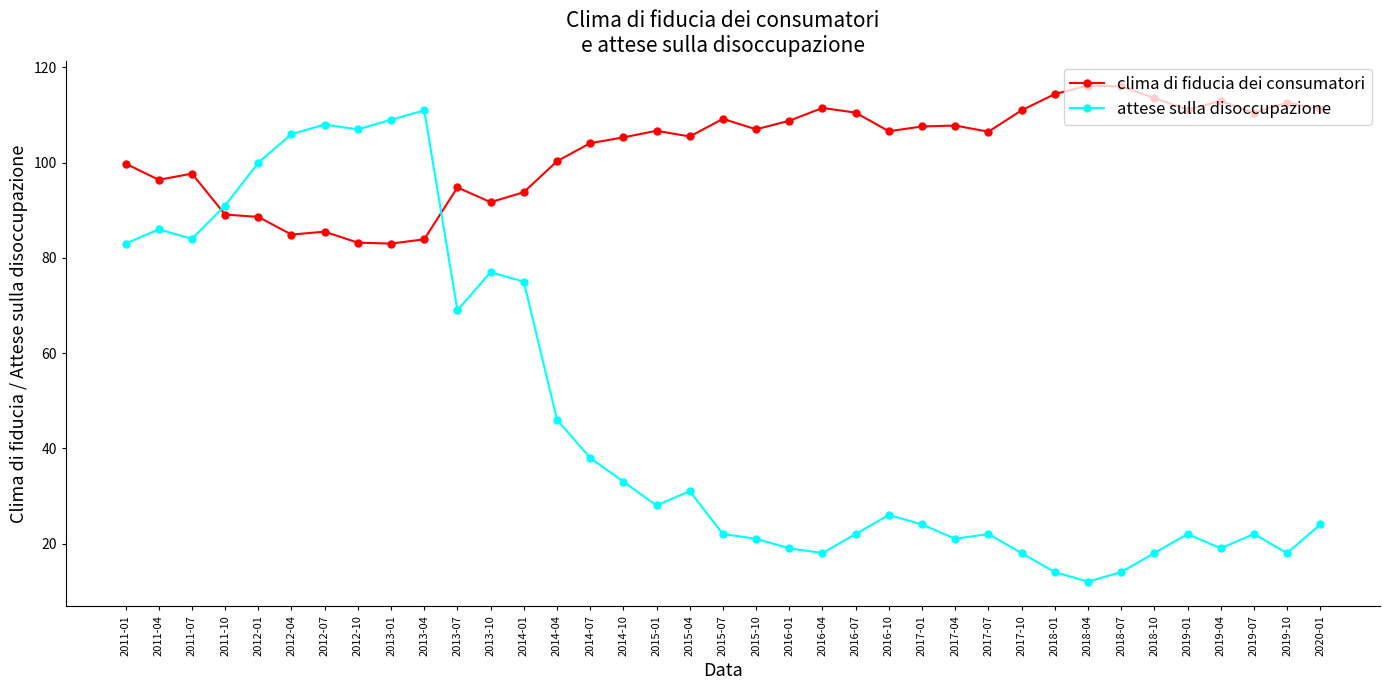

Rank the series at 2019-01 from highest to lowest value.

clima di fiducia dei consumatori, attese sulla disoccupazione